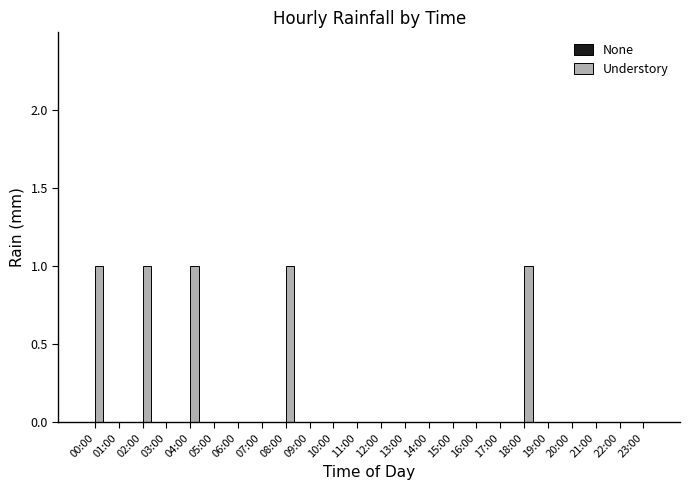

Between 08:00 and 17:00, which is larger?

08:00